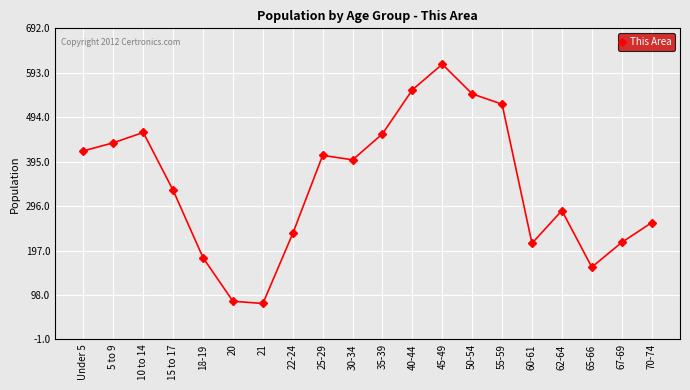

What is the maximum value shown in the chart?

612